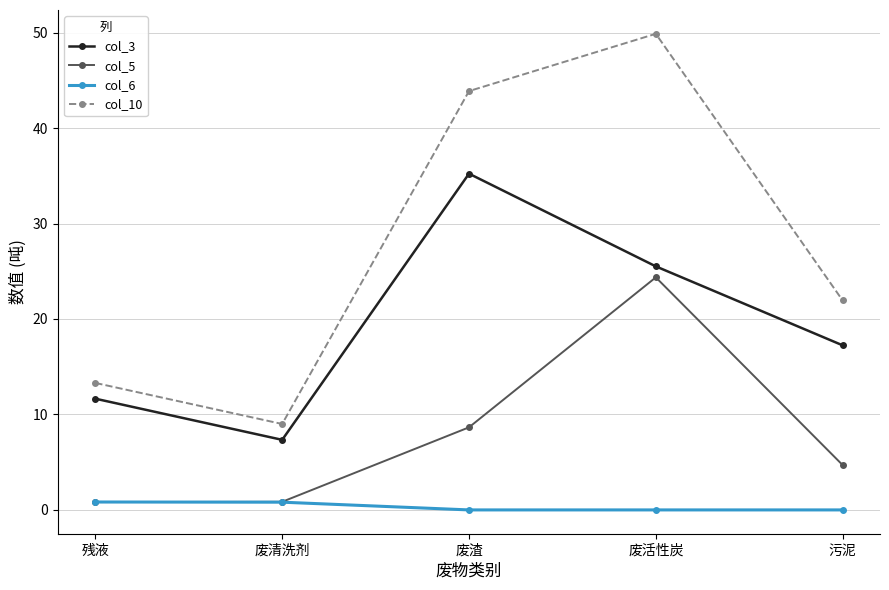

True or false: col_10 has a value of 15.1 at 废清洗剂.

False